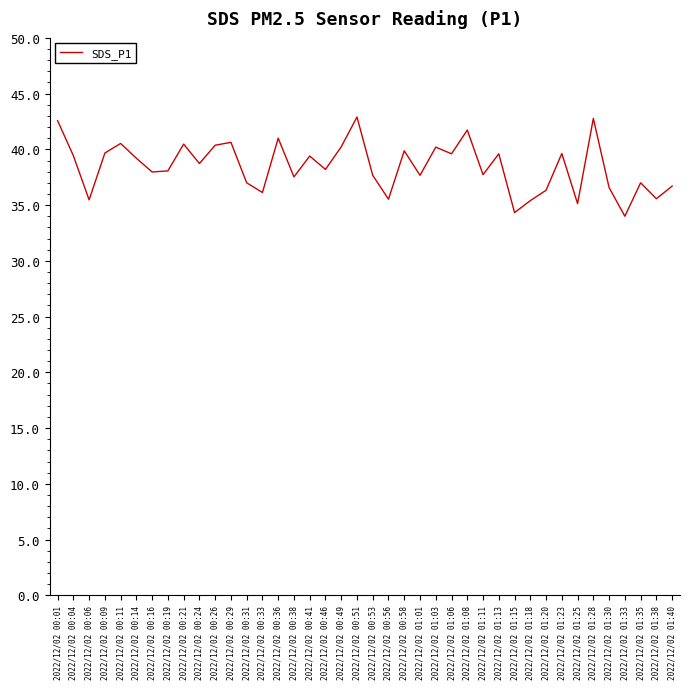

The value at 2022/12/02 01:20 is 36.3. True or false?

True